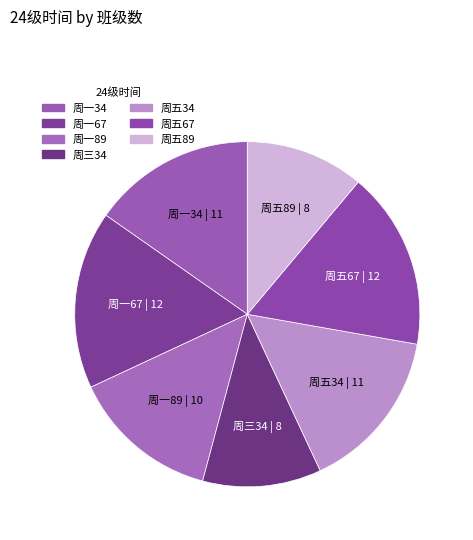

How many slices are in this pie chart?

7